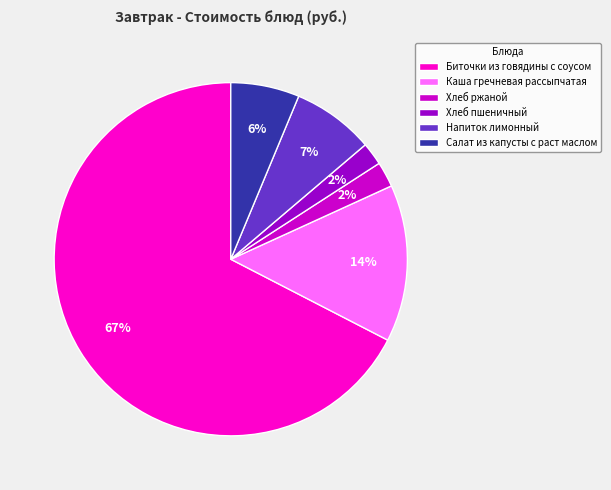

To the nearest percent, what portion does Хлеб ржаной represent?

2%